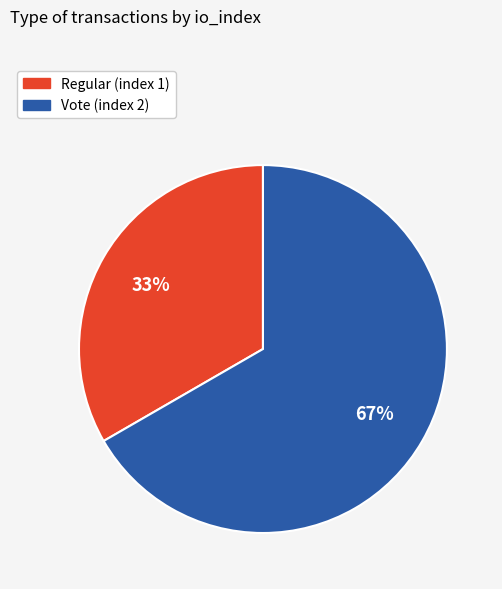

Which slice is the largest?

Vote (index 2)